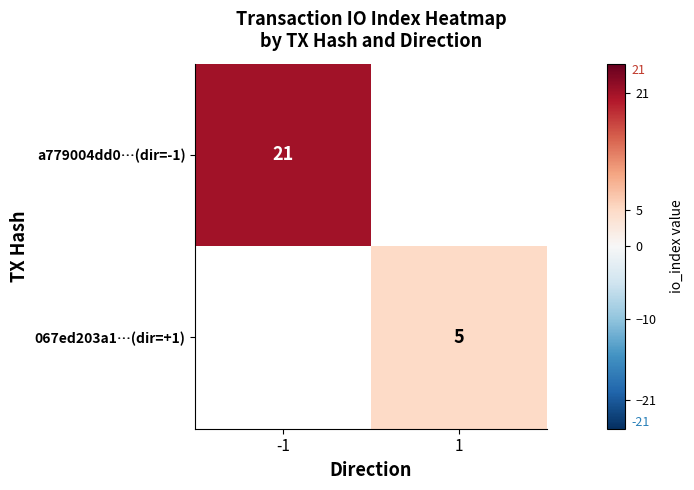

The value of 067ed203a1…(dir=+1) at 1 is 8. True or false?

False